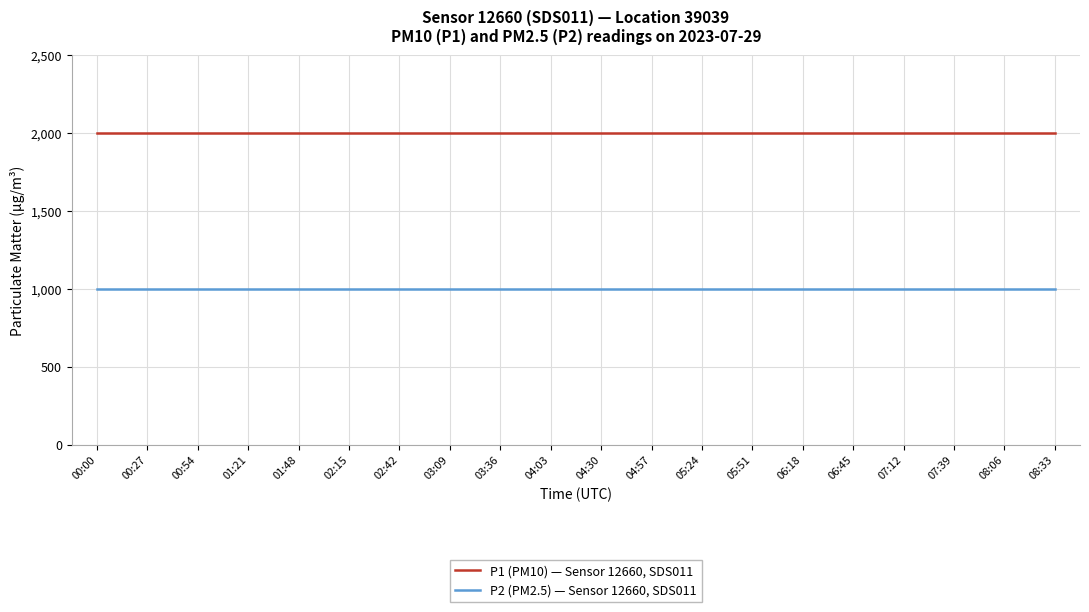

What position from the left is 01:21?

4